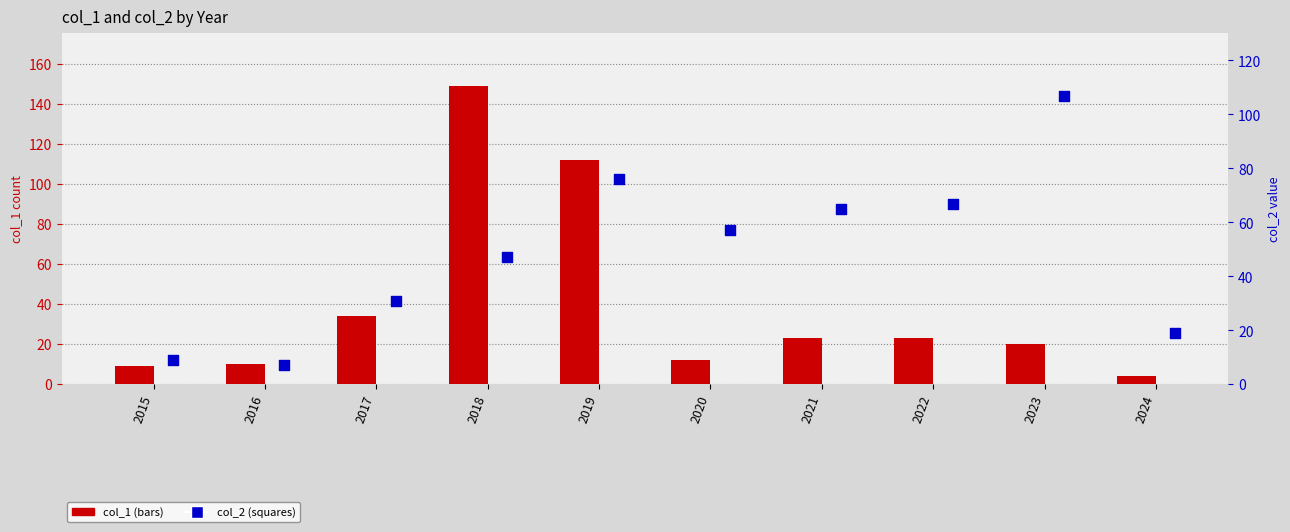

Which series has the largest total across all categories?

col_2